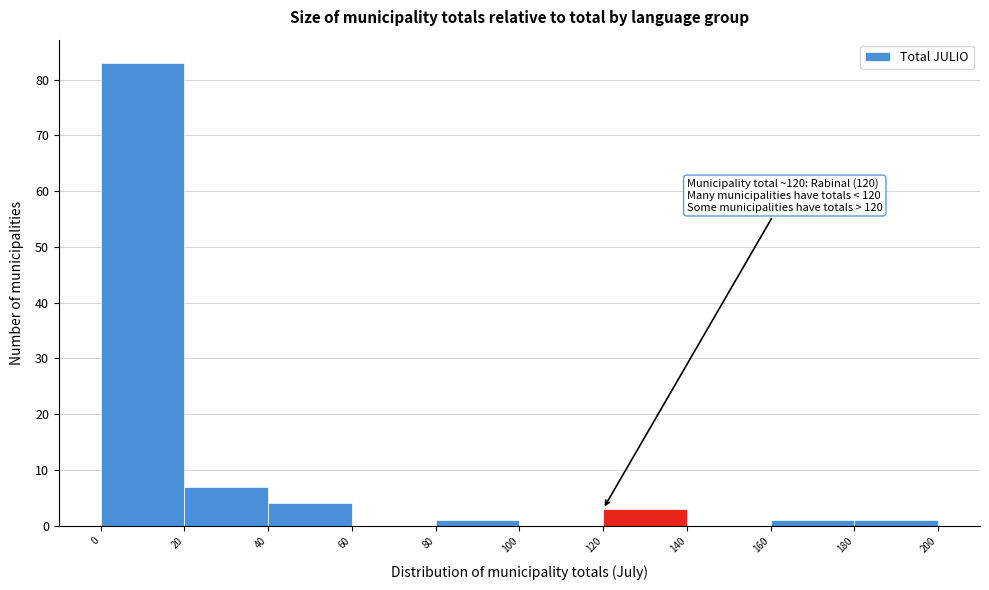

Which range on the x-axis has the tallest bar?

0 to 20